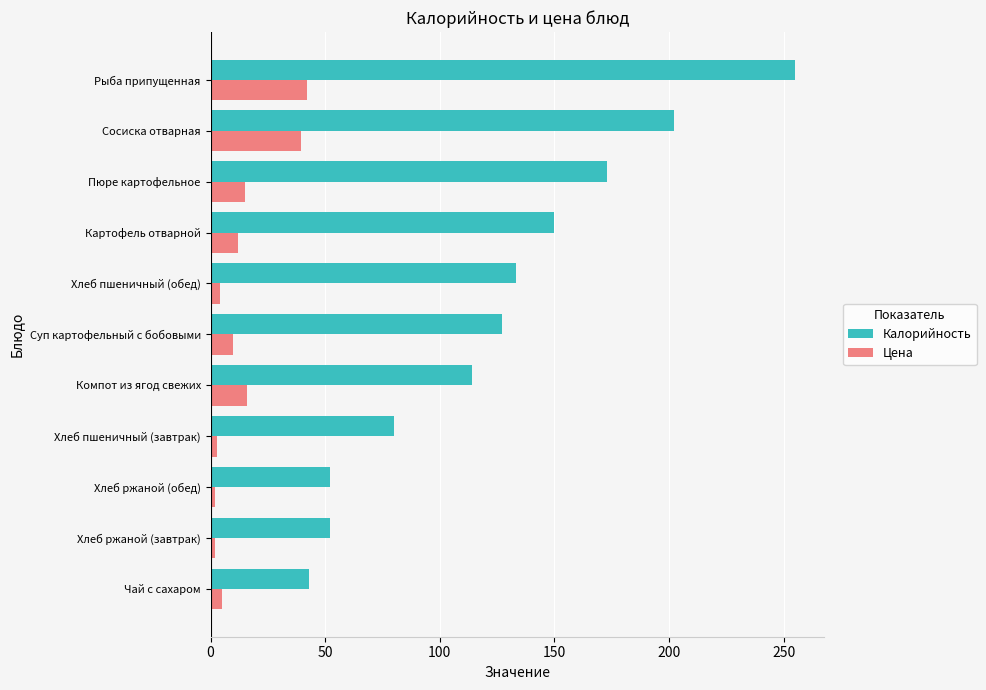

Which series has the largest total across all categories?

Калорийность